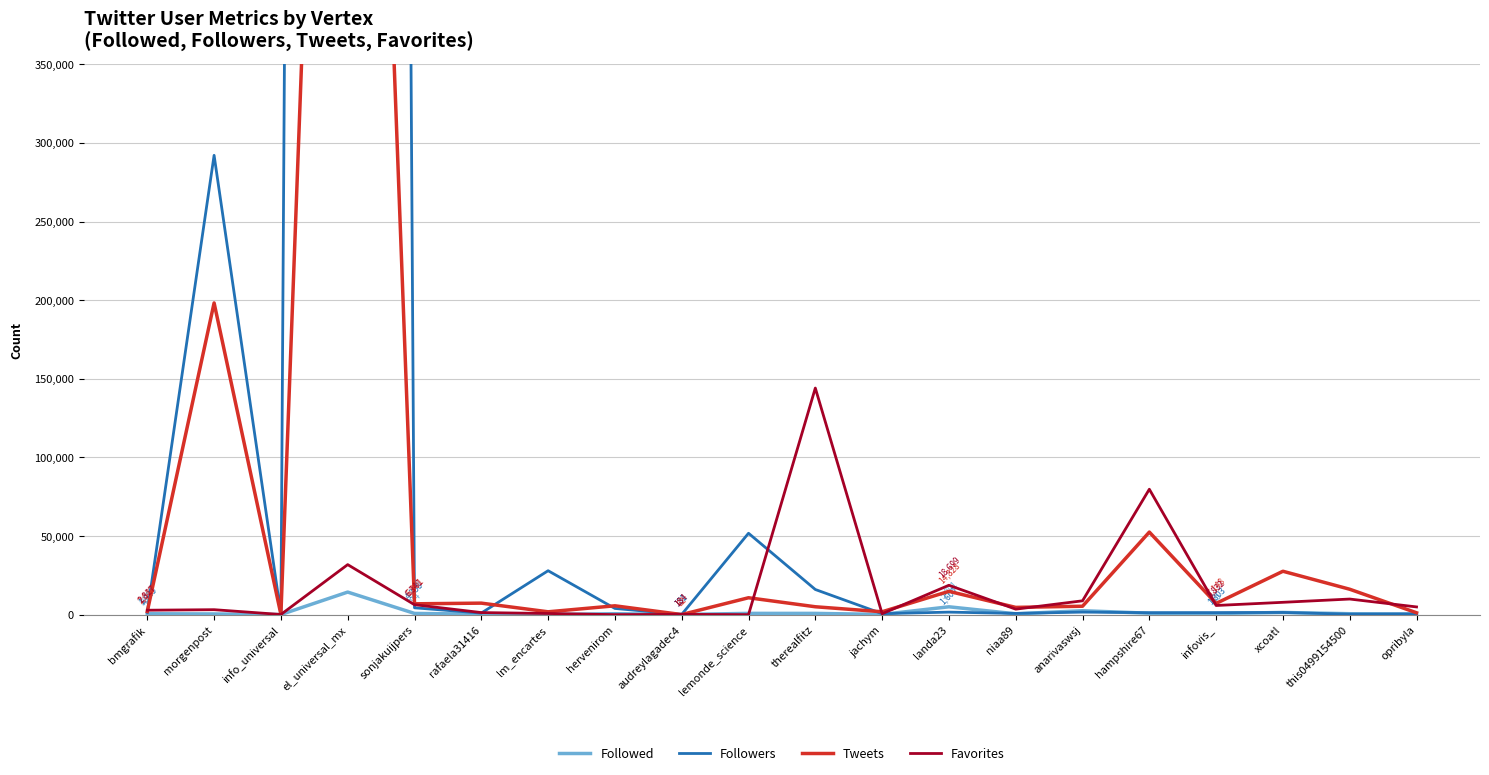

What position from the left is lemonde_science?

10